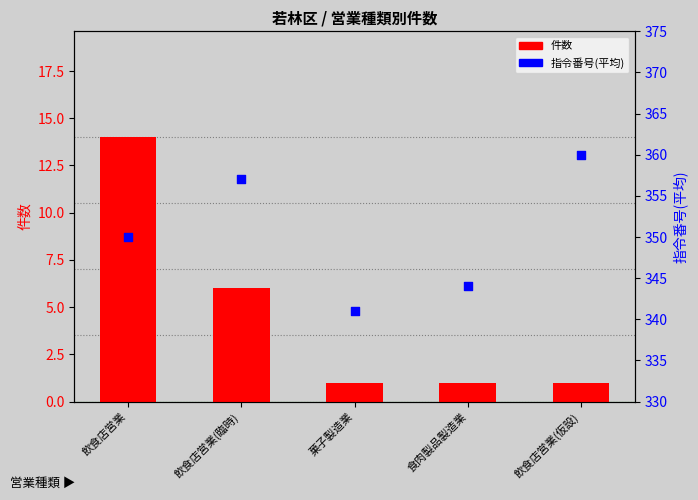

At how many categories does at least one series exceed 188?

5